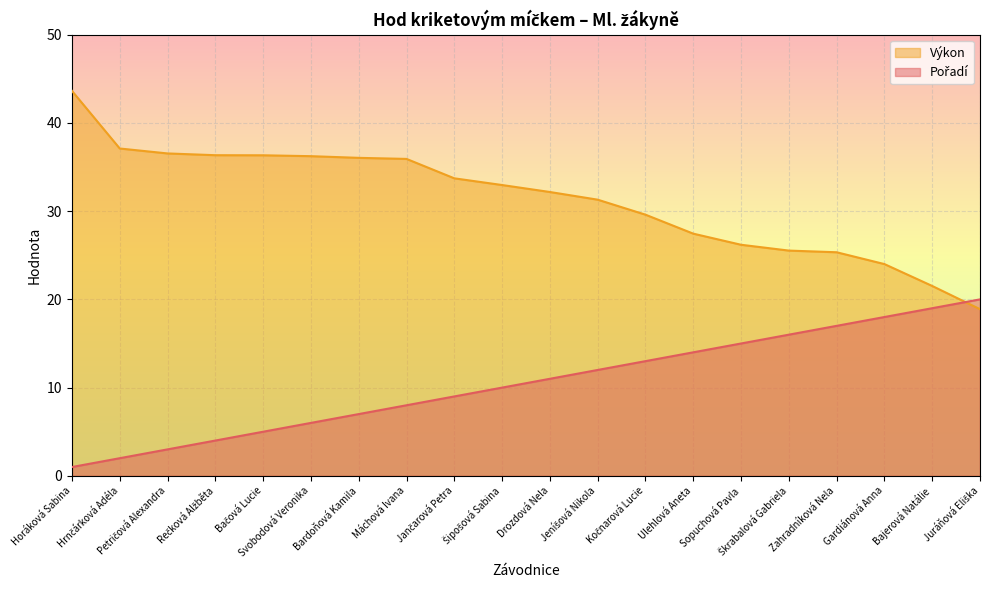

What is the sum of all Výkon values?

626.8